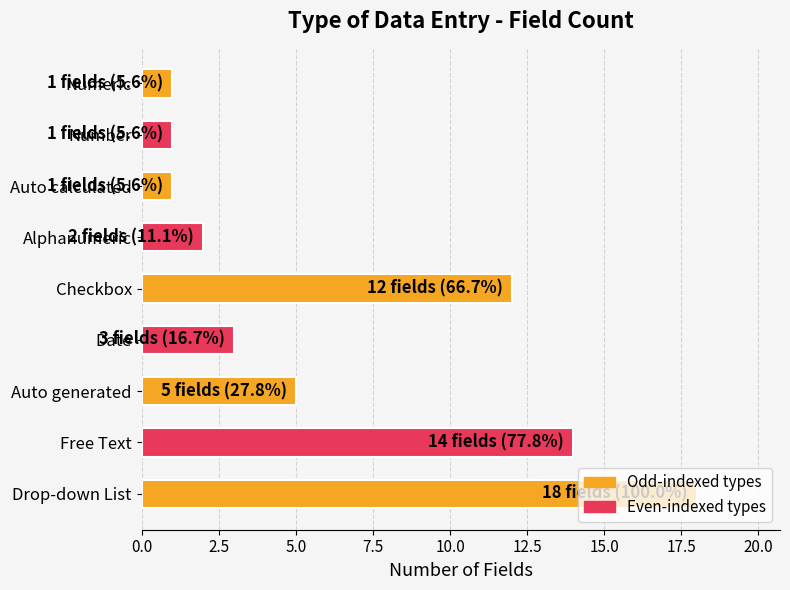

What is the smallest value displayed?

1